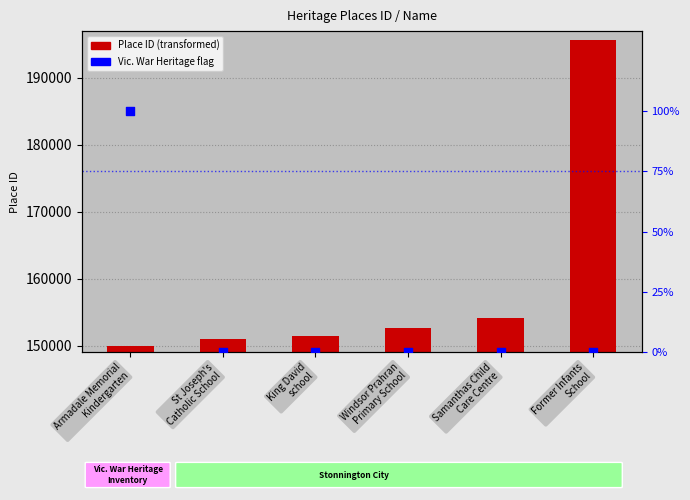

At how many categories does at least one series exceed 101800?

6